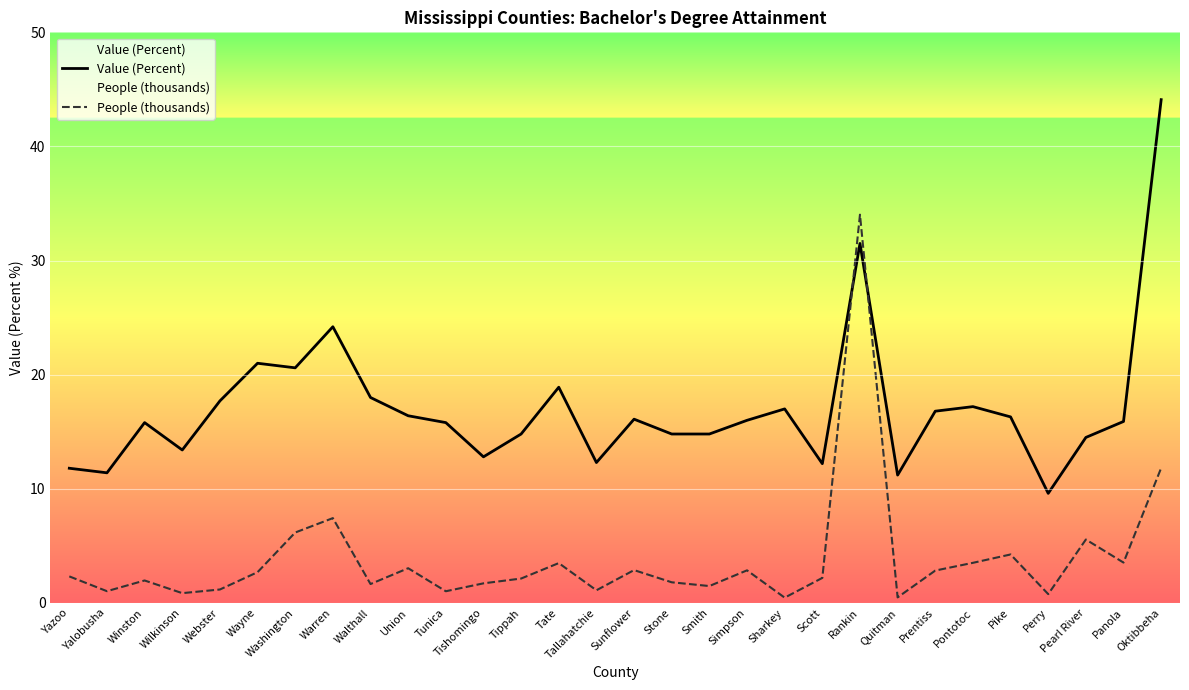

How many categories are shown in the chart?

30